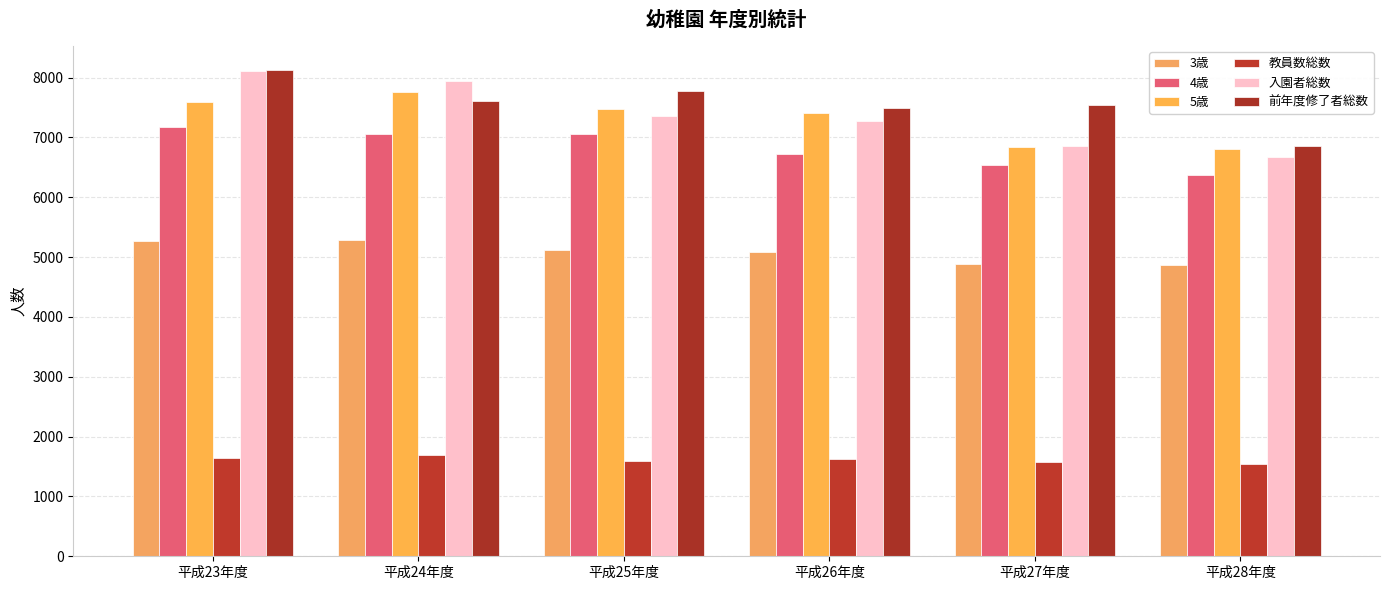

The 3歳 series shows 5086 at 平成26年度. True or false?

True